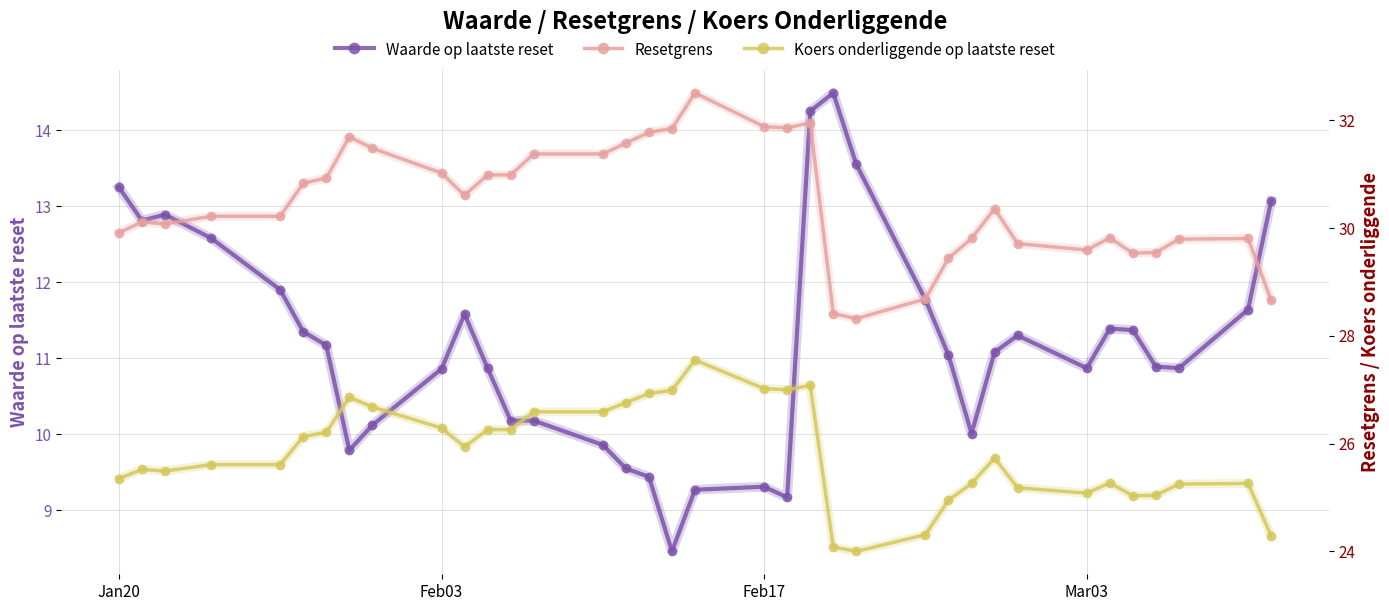

At how many categories does at least one series exceed 9?

36